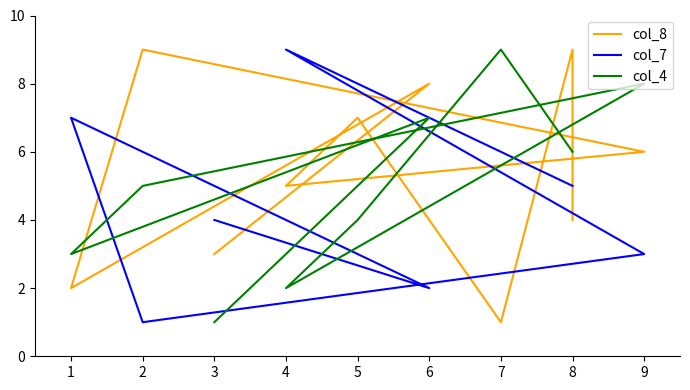

How many lines are shown in the chart?

3